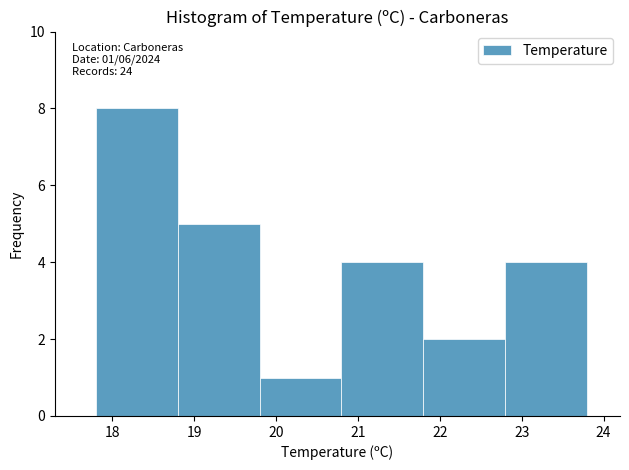

Over which range of the x-axis is the bar tallest?

17.8 to 18.8